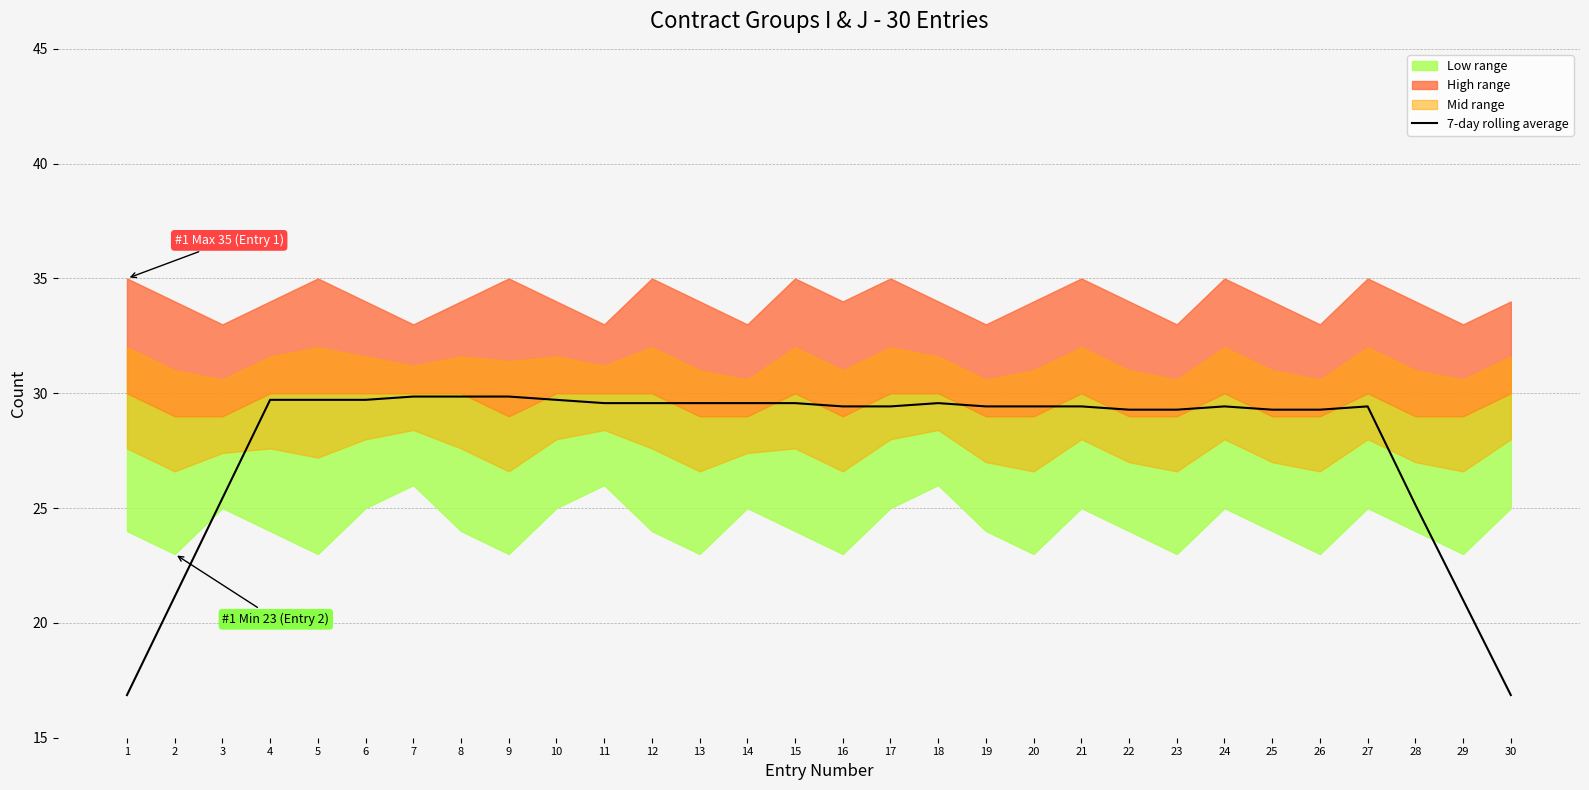

What is the approximate value at 20?

29.4